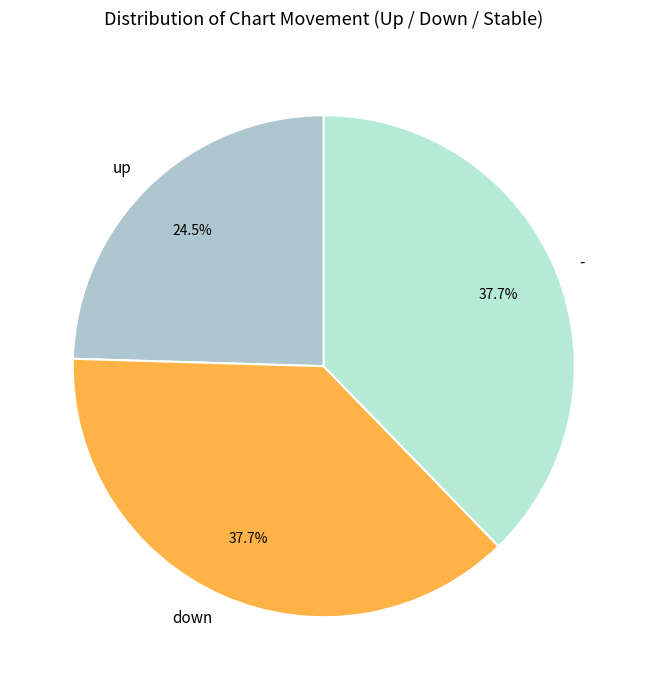

Count the number of slices in the pie.

3